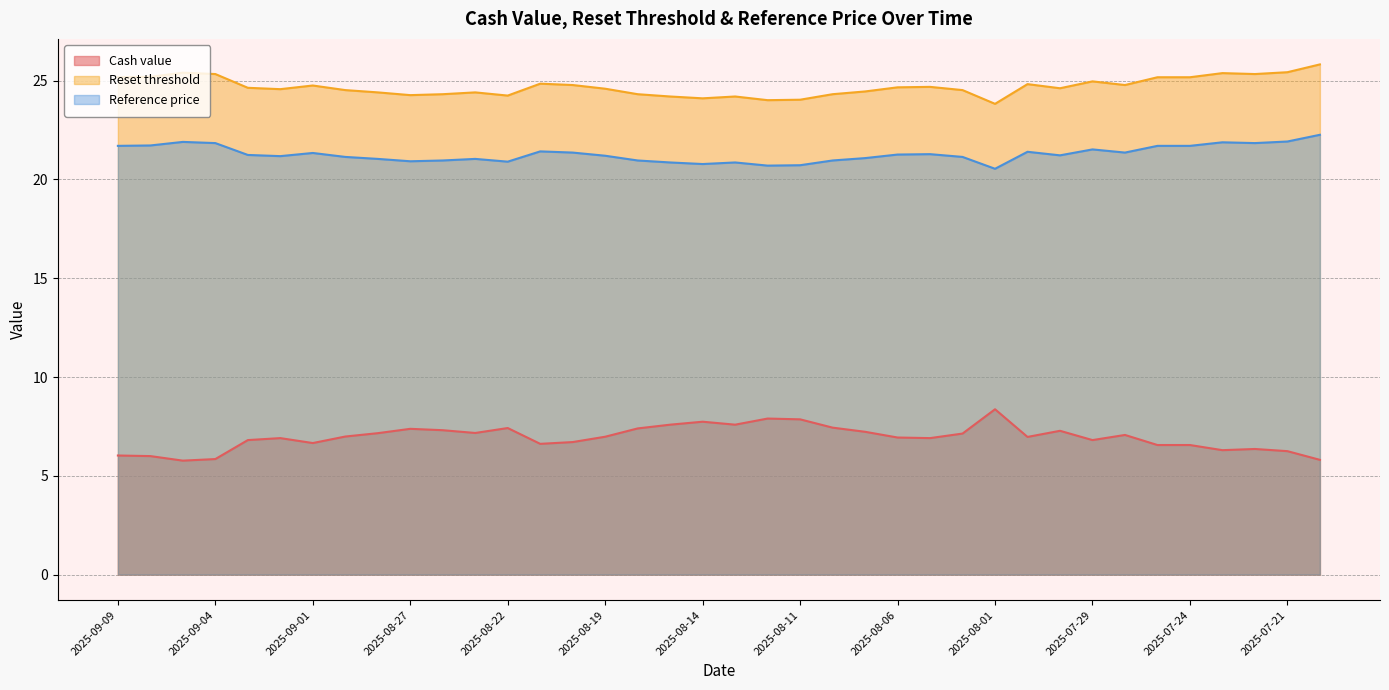

True or false: Reset threshold and Reference price cross at least once.

False